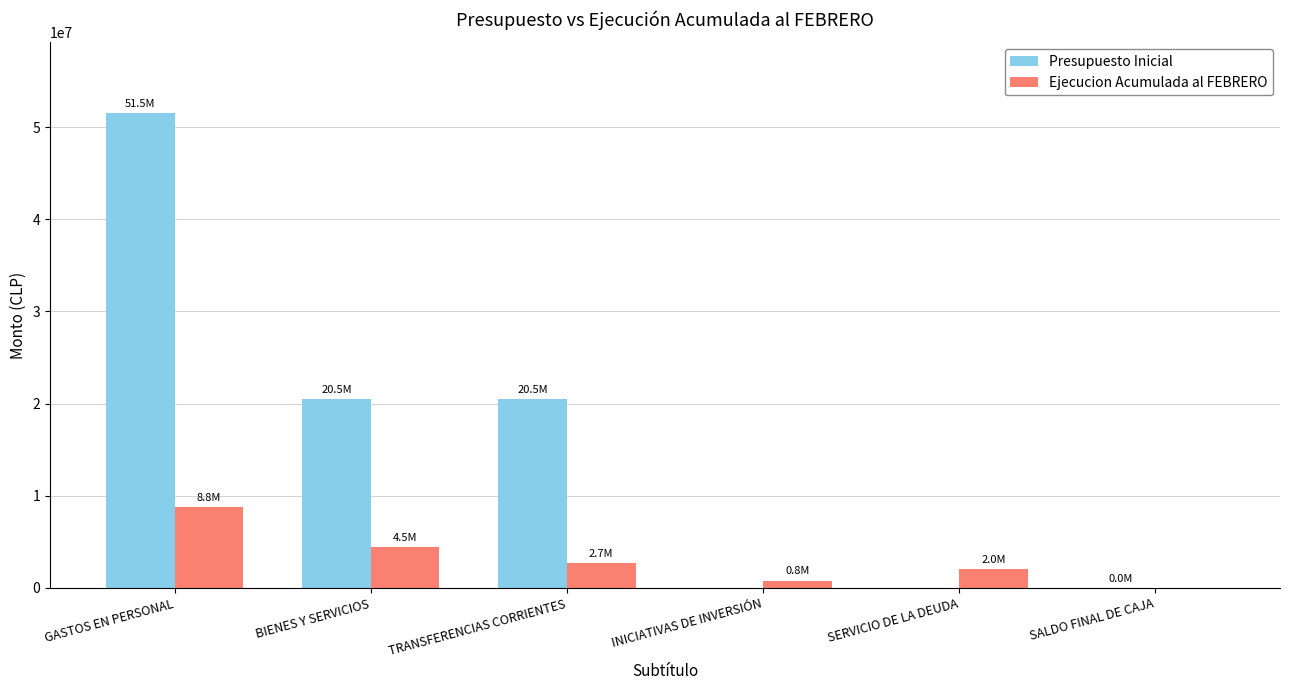

What is the difference between the Ejecucion Acumulada al FEBRERO values at SERVICIO DE LA DEUDA and SALDO FINAL DE CAJA?

2019663